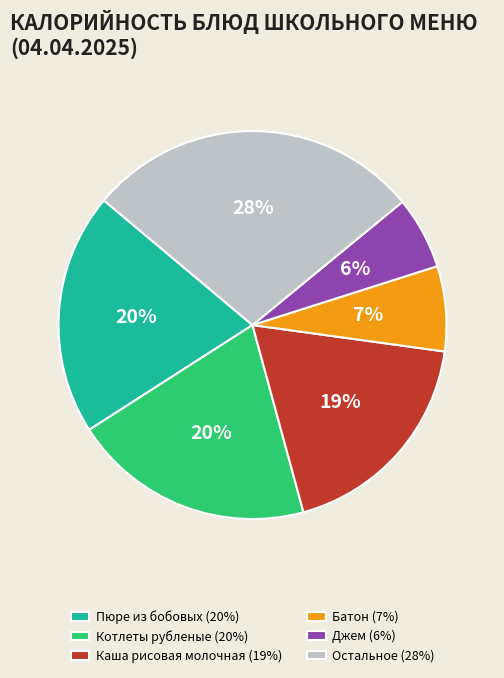

To the nearest percent, what is the average slice percentage?

17%